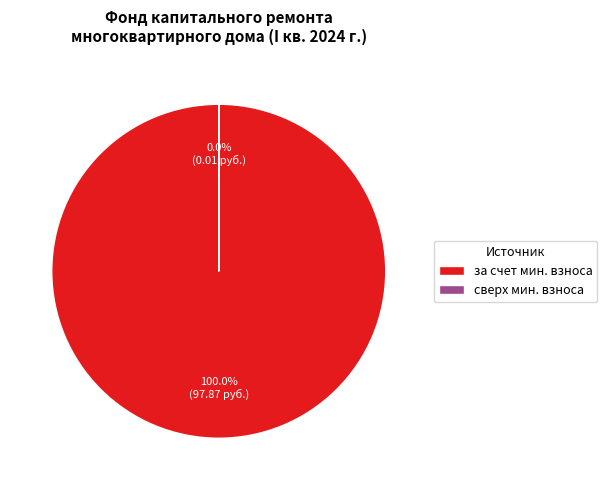

Which category has the biggest portion of the pie?

за счет мин. взноса